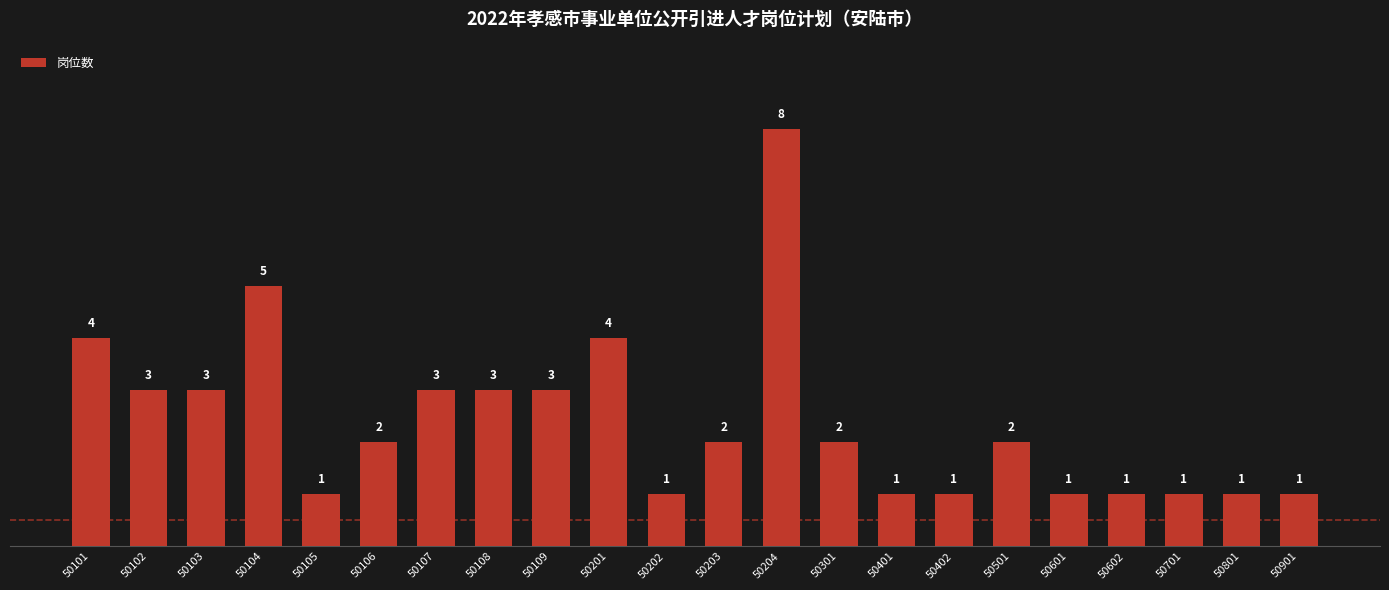

What is the value of the 11th bar from the left?

1